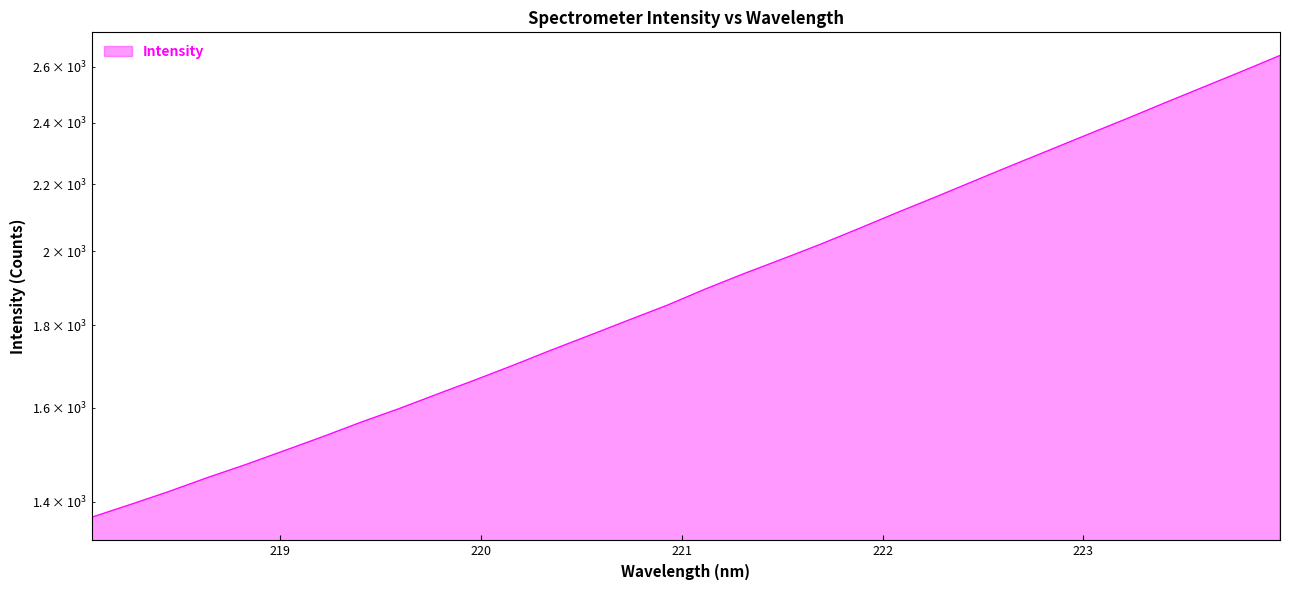

What is the change in value from 222.4538 to 223.2172?

+205.9